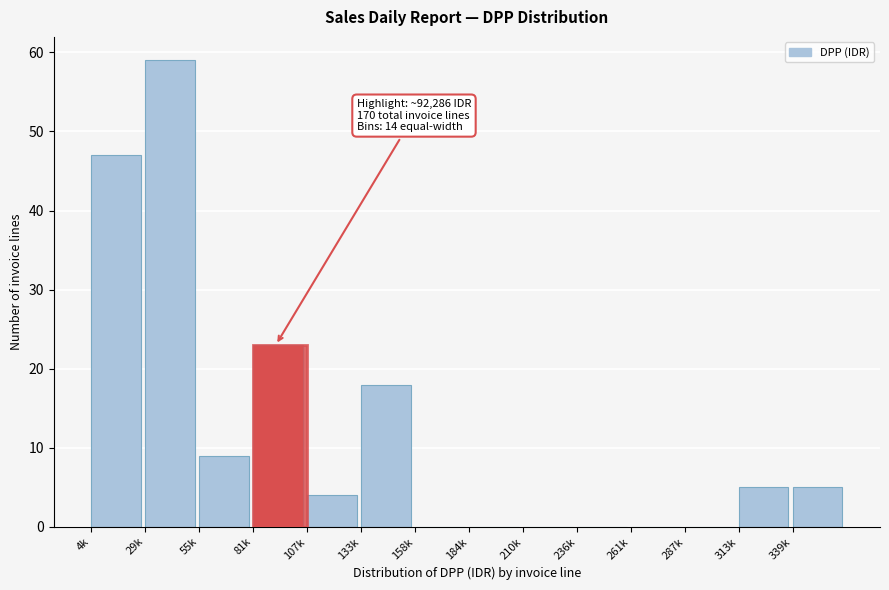

Reading right to left, what are all the values shown in this chart?

339k=5	313k=5	287k=0	261k=0	236k=0	210k=0	184k=0	158k=0	133k=18	107k=4	81k=23	55k=9	29k=59	4k=47